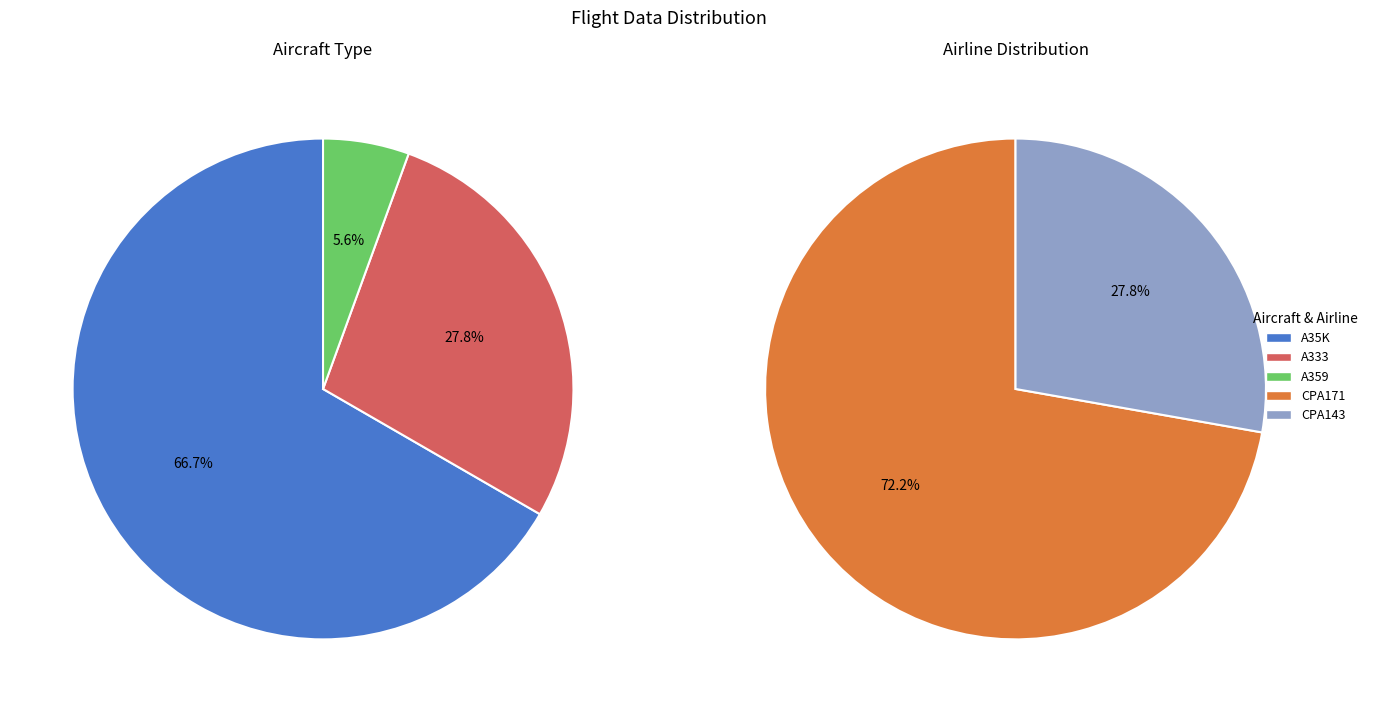

What is the change in value from A35K to A359?

-11